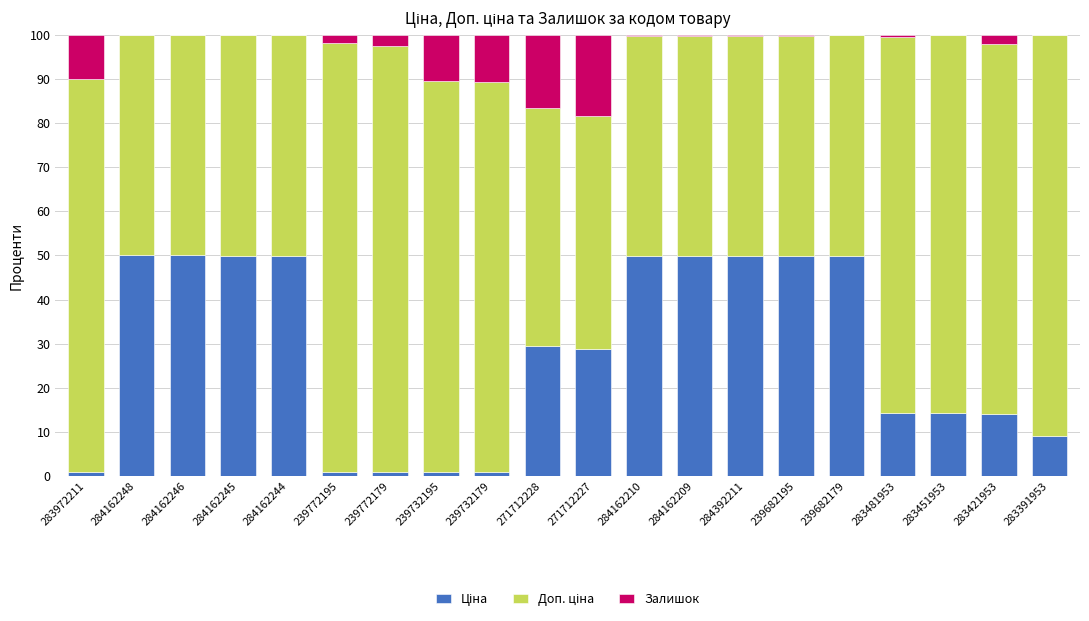

Count the number of categories in the chart.

20